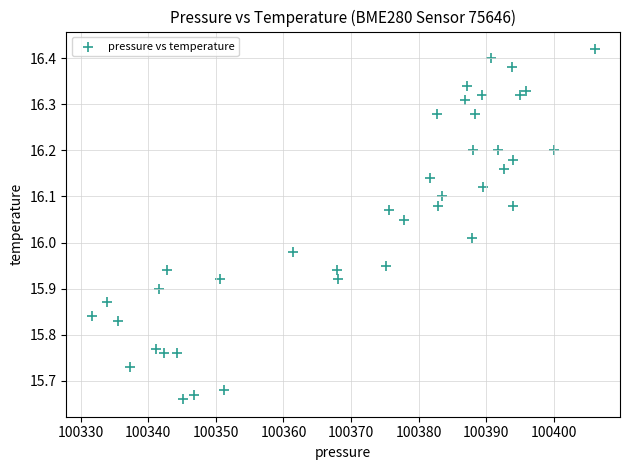

What is the range of Y values (max minus min)?

0.8